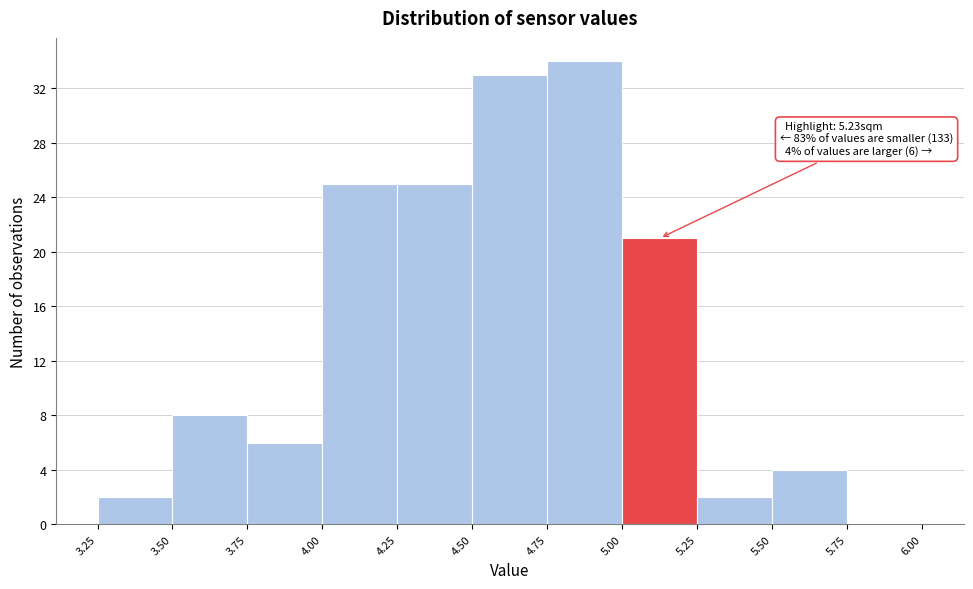

Which range on the x-axis has the tallest bar?

4.75 to 5.00